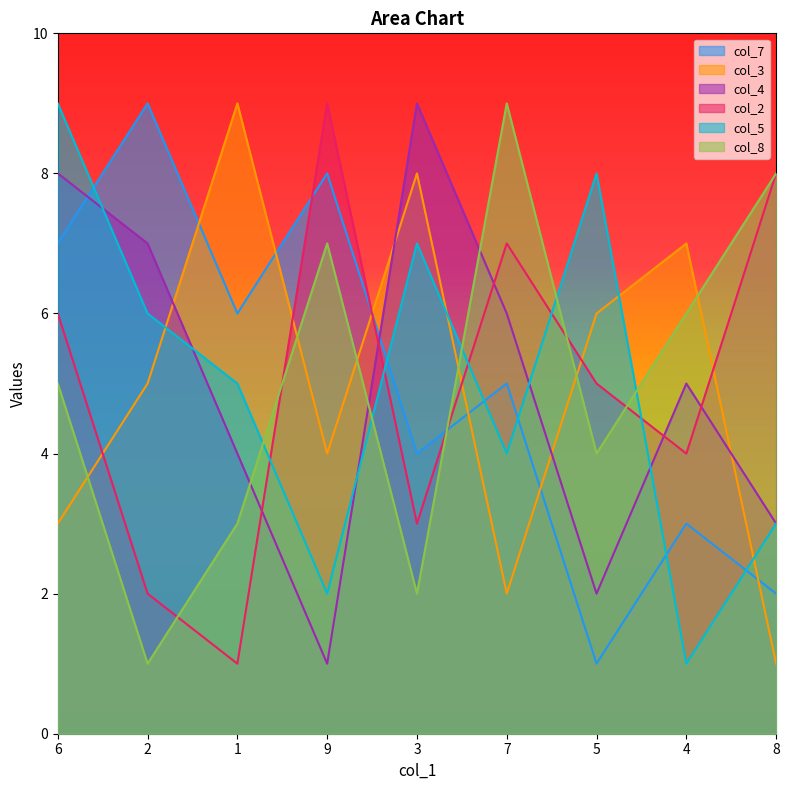

Where does the col_5 series first go above 5?

6